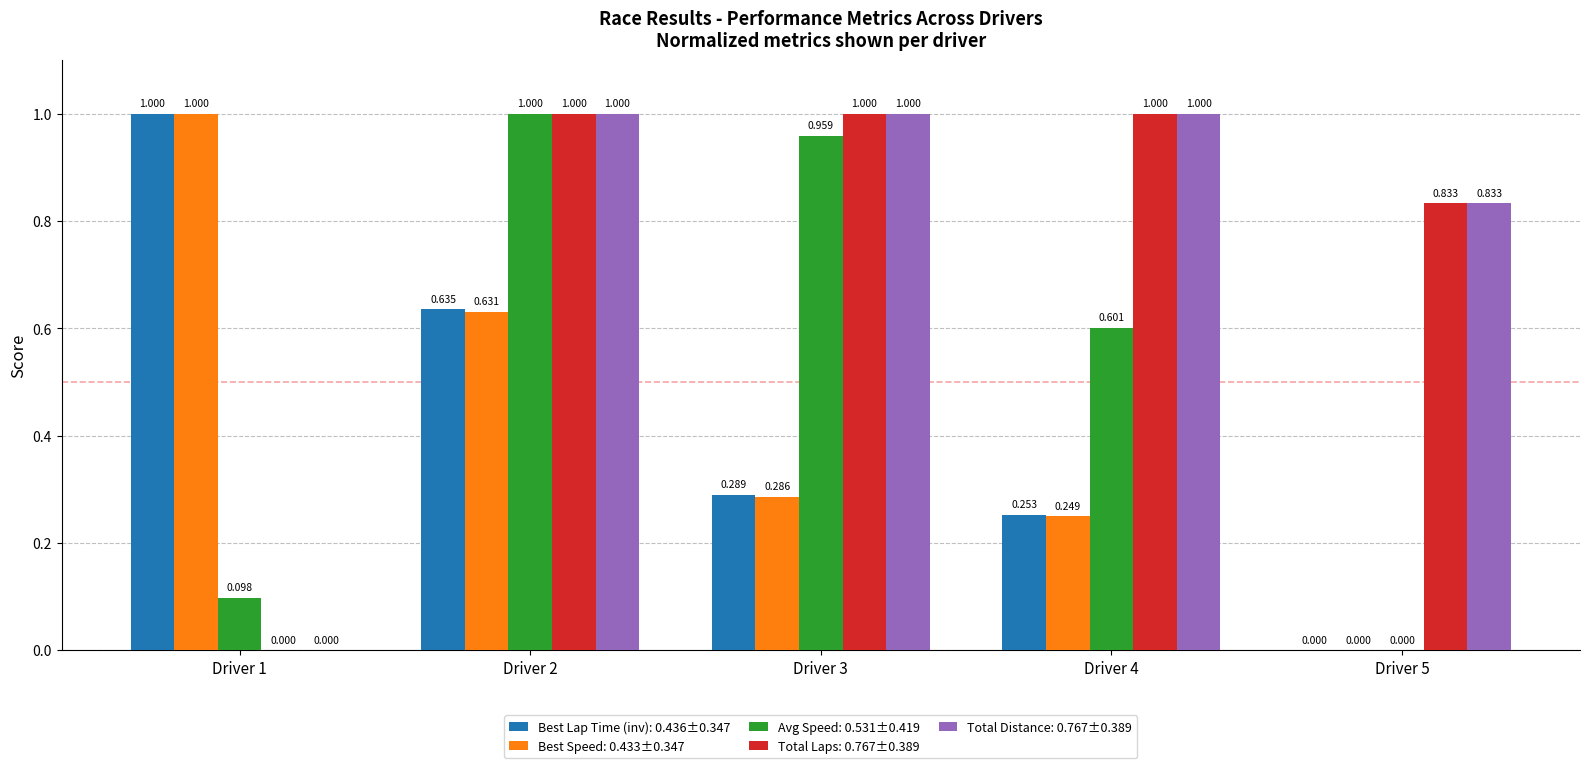

The Avg Speed series shows 0.9 at Driver 4. True or false?

False